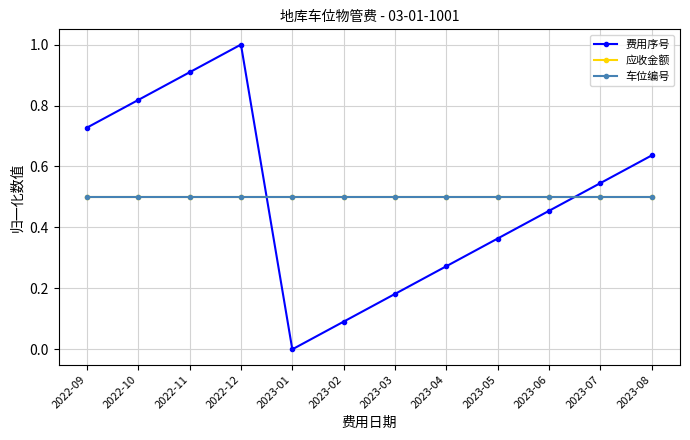

What value does the 应收金额 series have at 2023-01?

0.5